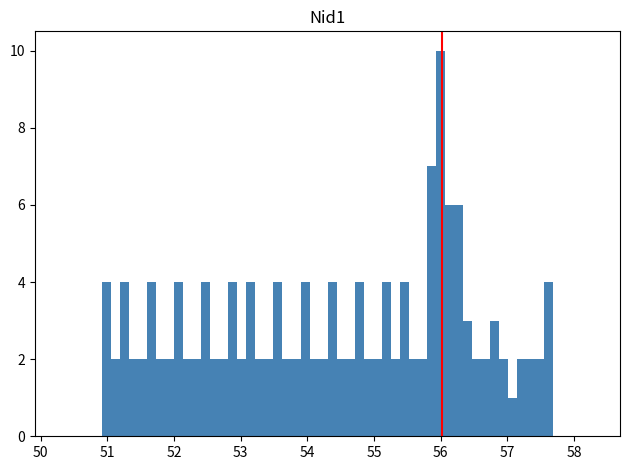

Read against the x-axis, roughly where is the centre of the tallest bar?

56.0